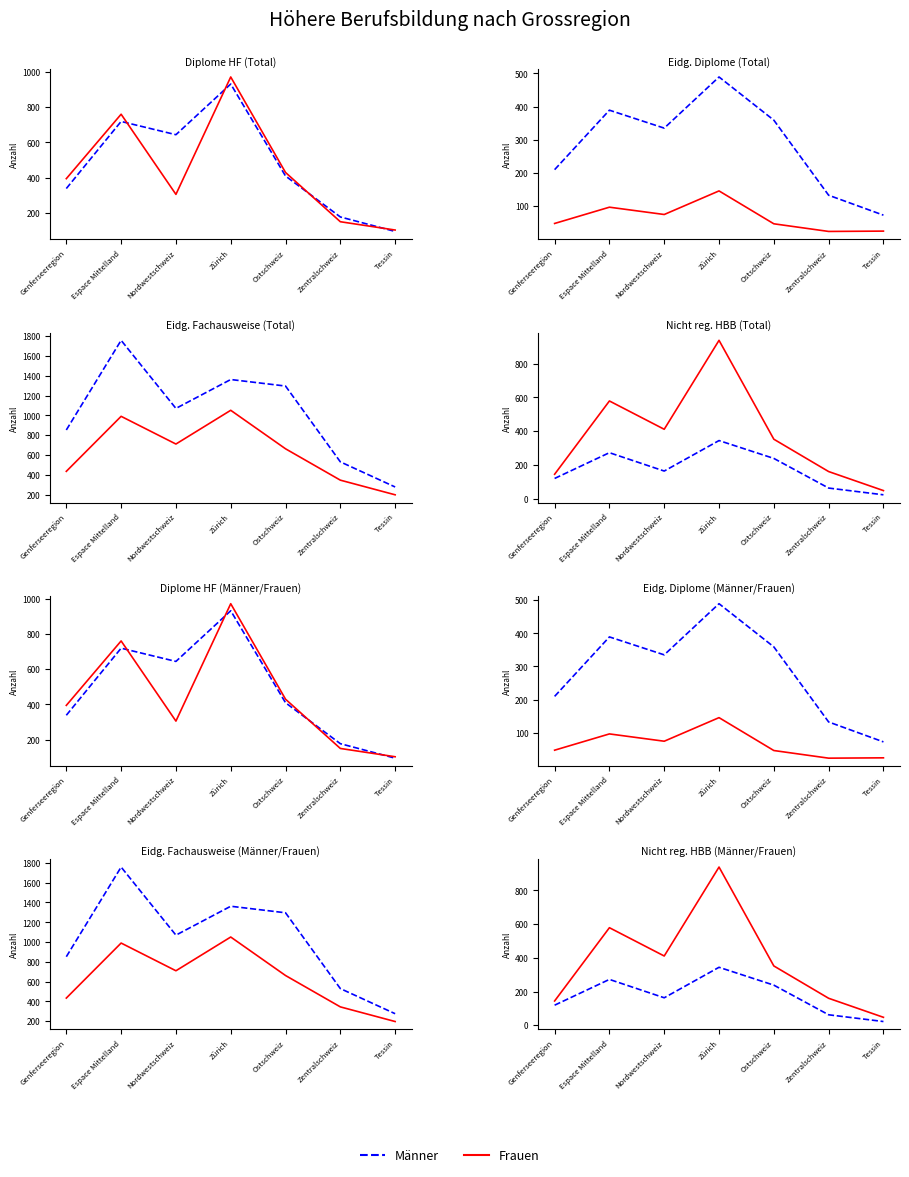

How many lines are shown in the chart?

2